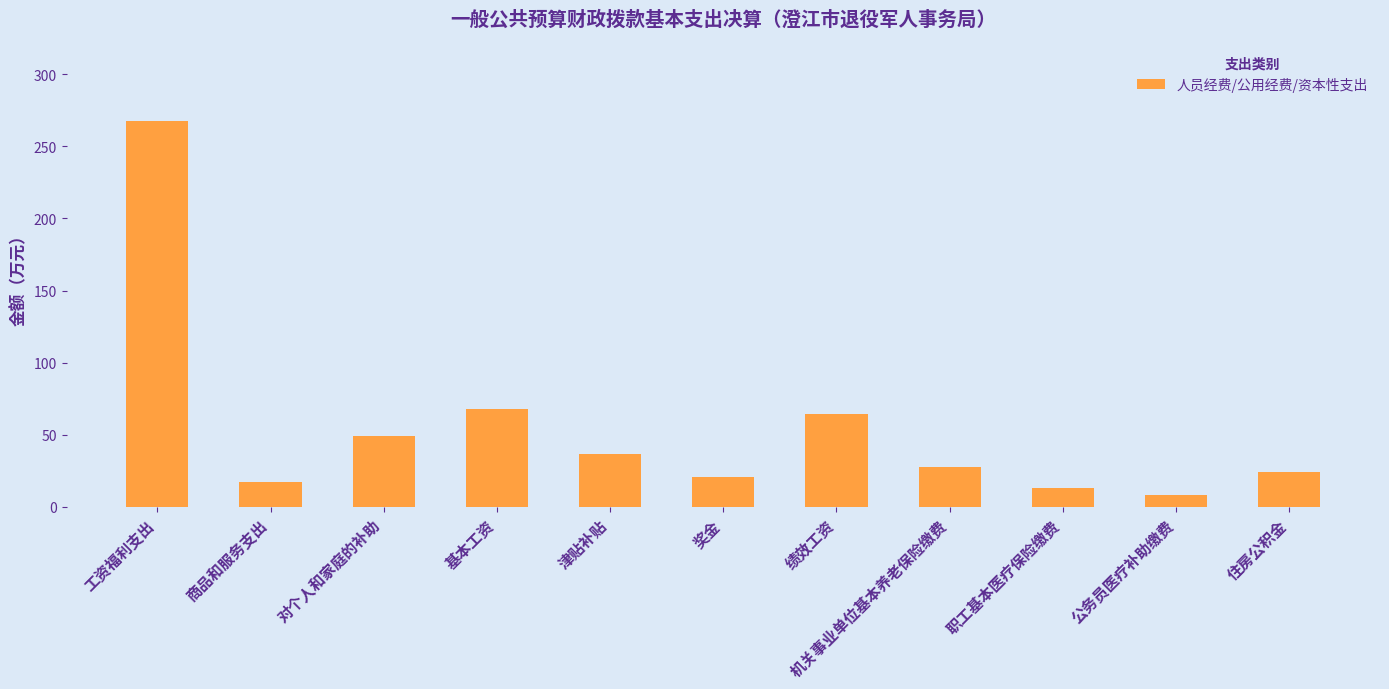

Between 绩效工资 and 工资福利支出, which is larger?

工资福利支出